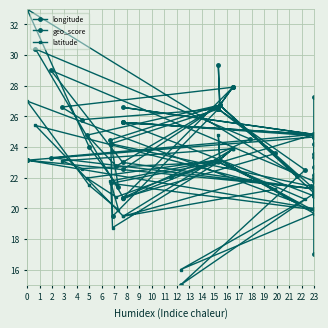

True or false: latitude has a value of 11.7 at 7.

False